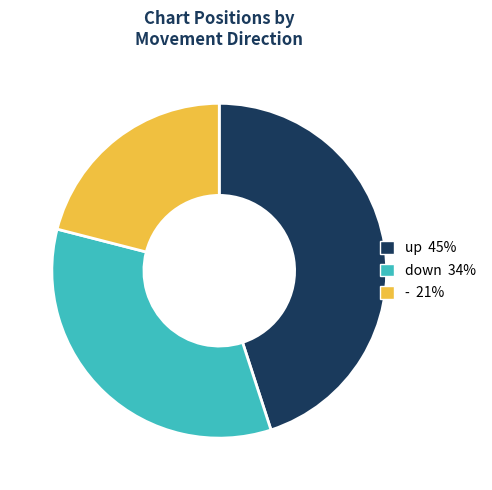

The up slice represents 45% of the pie. True or false?

True